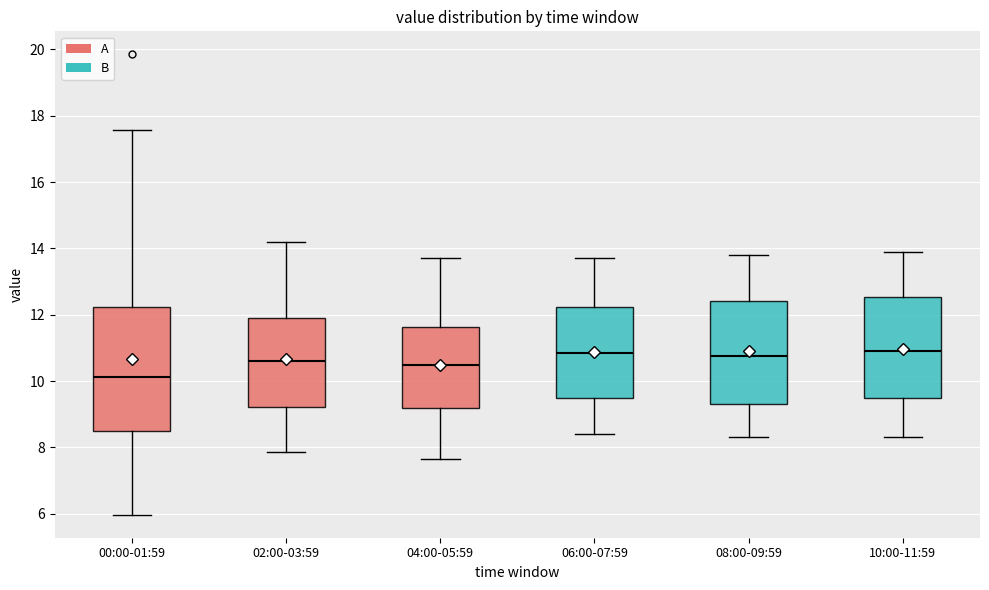

Which box is the tallest, from its lower edge to its upper edge?

00:00-01:59